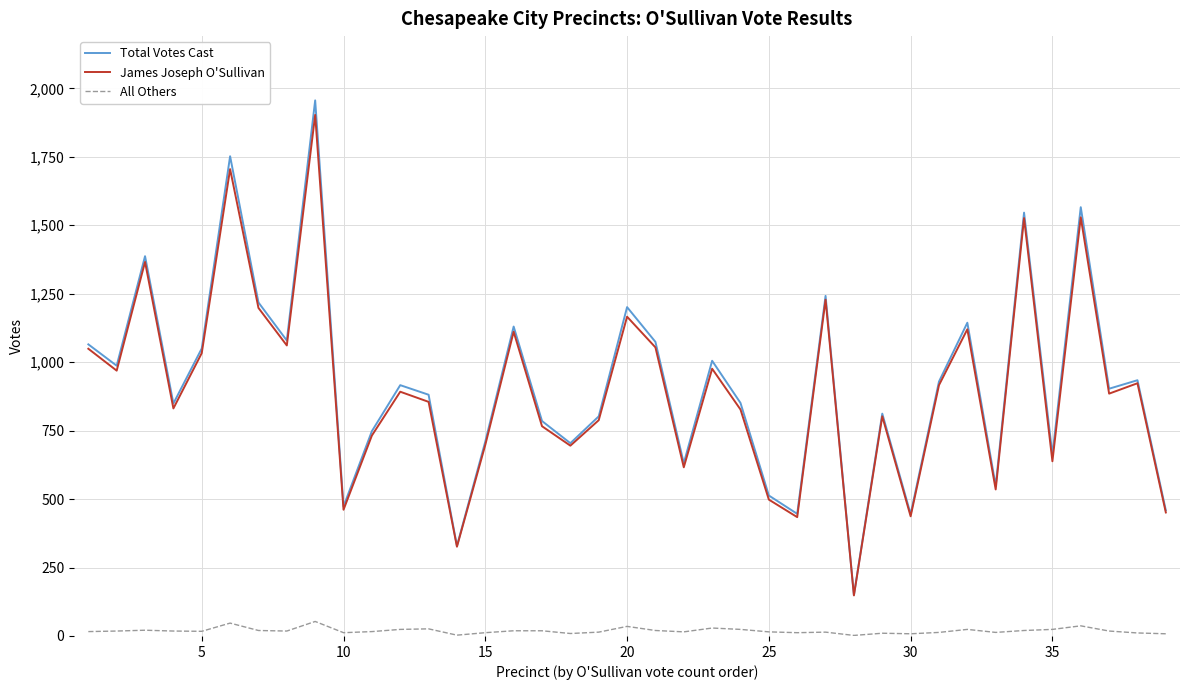

Which series has the largest range (max minus min)?

Total Votes Cast